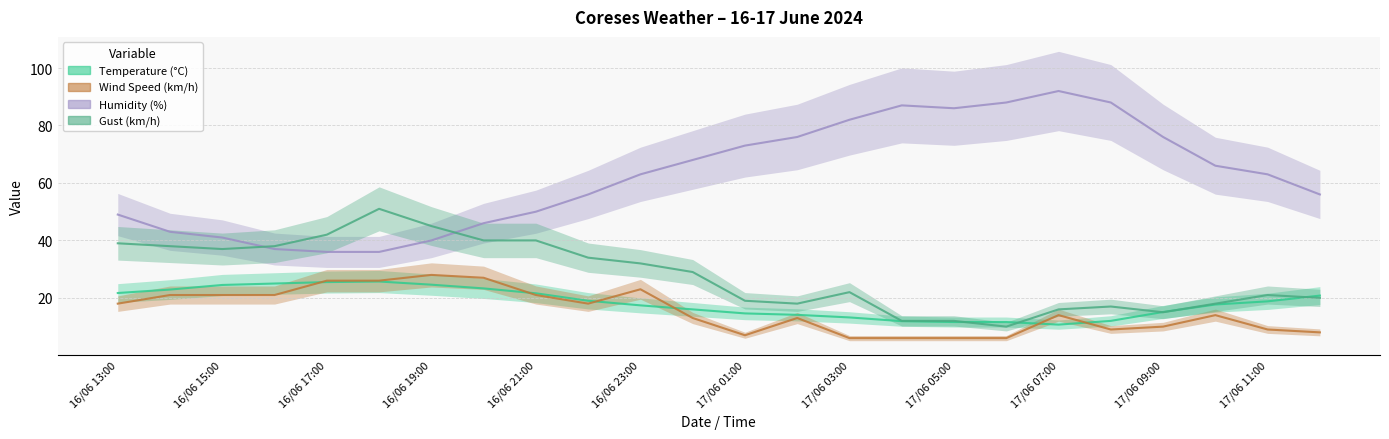

What is the total value across all series at 17/06 12:00?

104.8